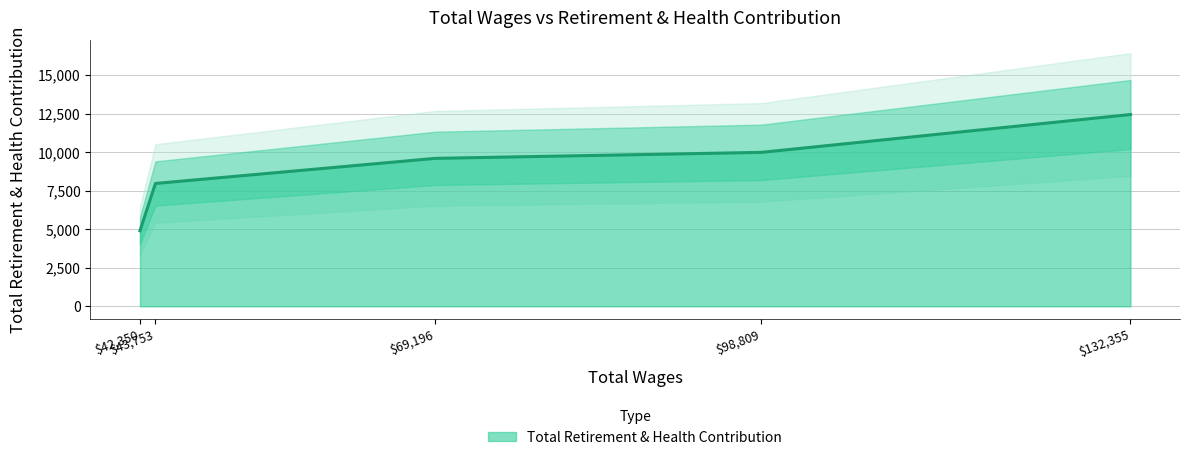

What is the difference between the maximum and minimum values?

7540